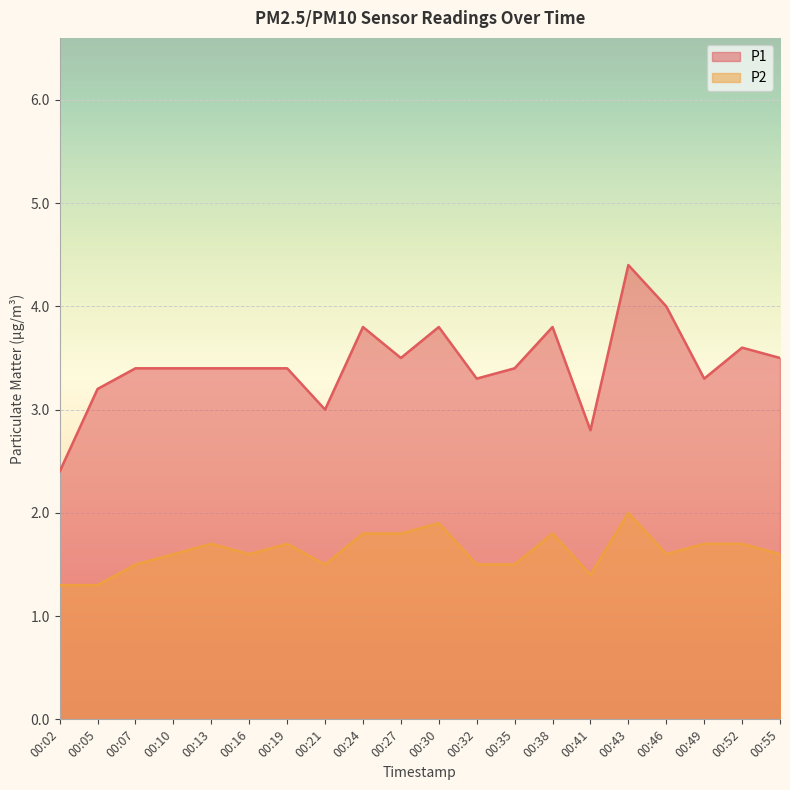

What is the sum of all P2 values?

32.5